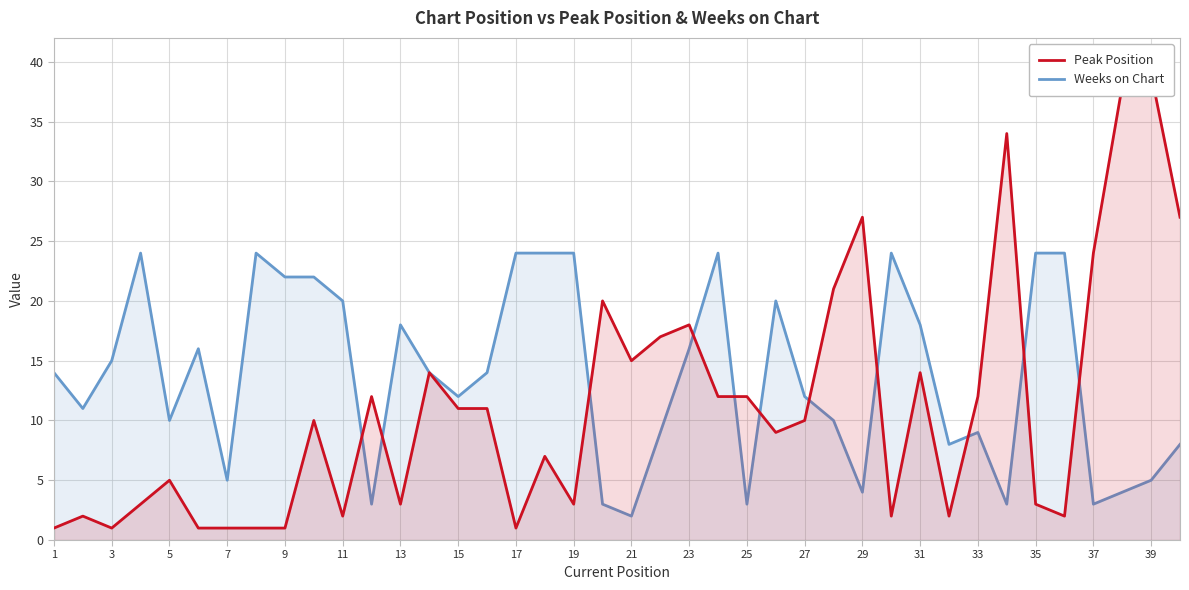

Reading left to right, extract all data points from this chart.

Peak Position: 1	2	1	3	5	1	1	1	1	10	2	12	3	14	11	11	1	7	3	20	15	17	18	12	12	9	10	21	27	2	14	2	12	34	3	2	24	38	39	27
Weeks on Chart: 14	11	15	24	10	16	5	24	22	22	20	3	18	14	12	14	24	24	24	3	2	9	16	24	3	20	12	10	4	24	18	8	9	3	24	24	3	4	5	8